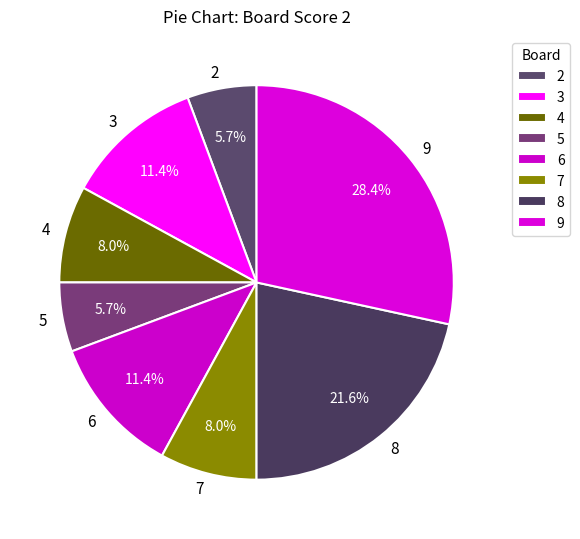

Is the sum of 6 and 4 greater than half?

No